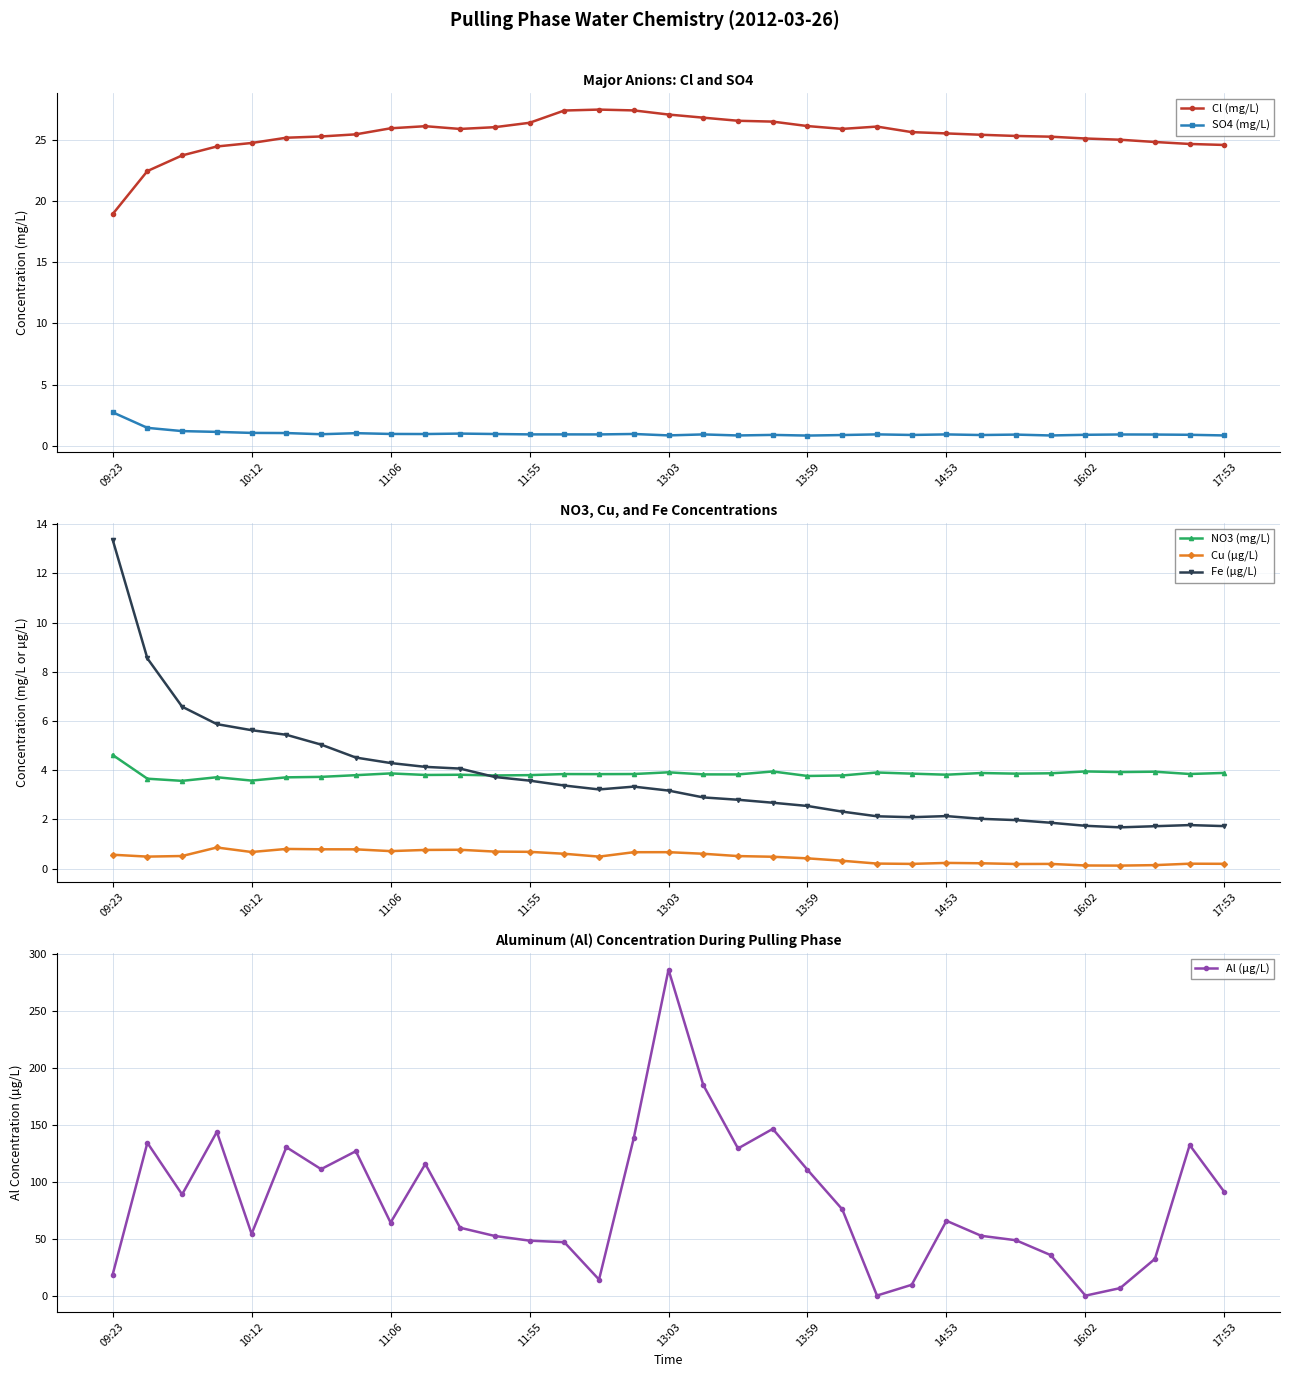

What position from the left is 09:23?

1